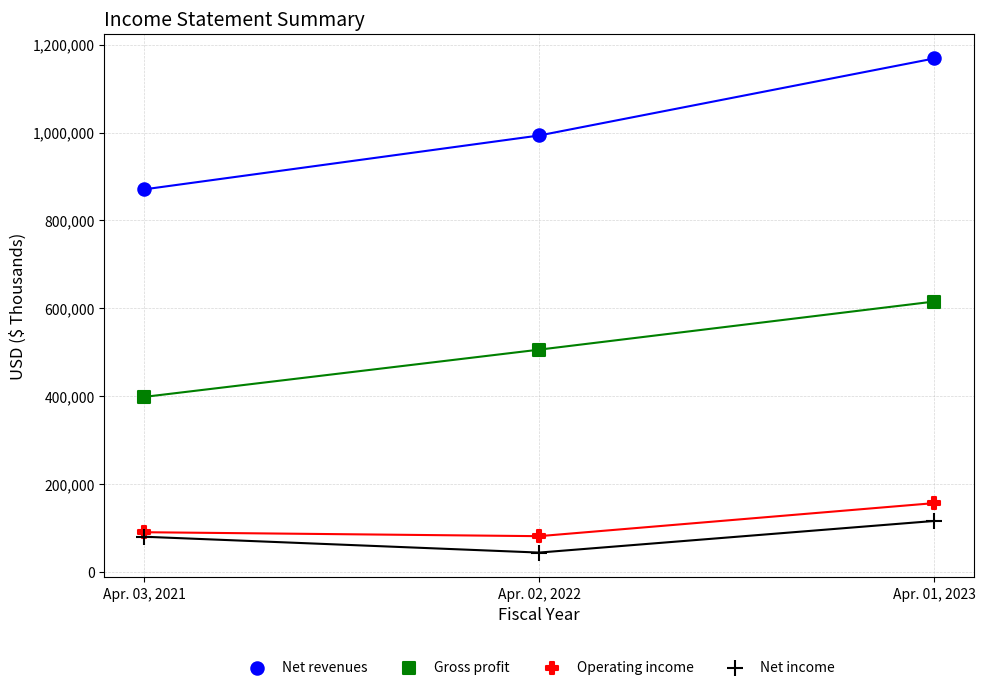

Which series reaches the maximum Y coordinate?

Net revenues